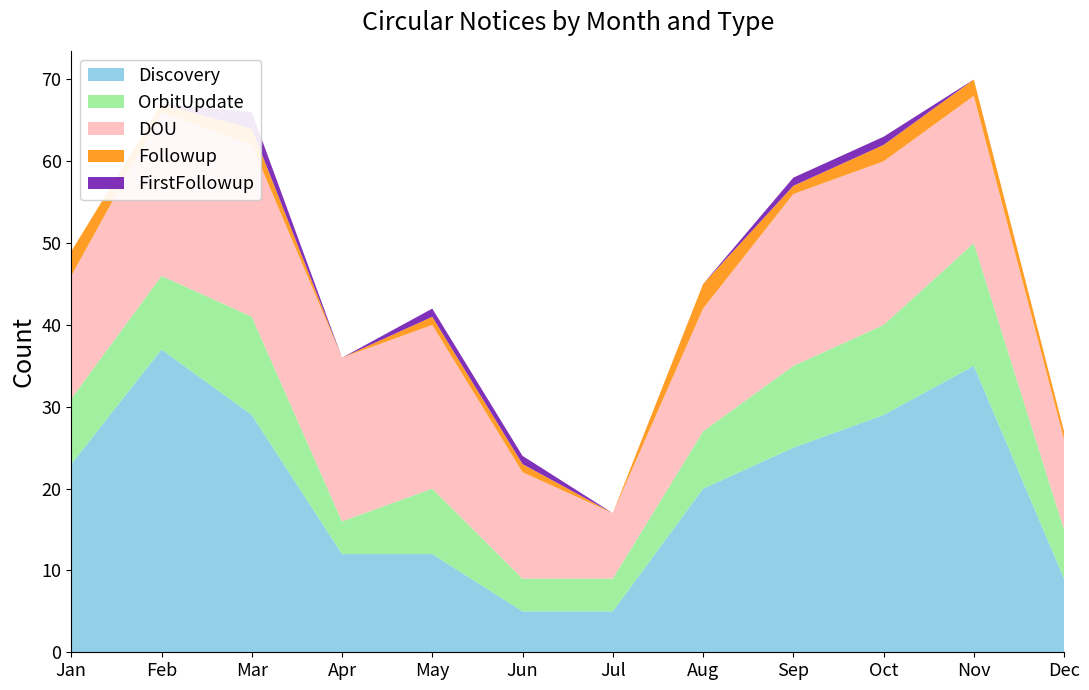

Reading right to left, what are all the values shown in this chart?

Discovery: 9	35	29	25	20	5	5	12	12	29	37	23
OrbitUpdate: 6	15	11	10	7	4	4	8	4	12	9	8
DOU: 11	18	20	21	15	8	13	20	20	21	20	15
Followup: 1	2	2	1	3	0	1	1	0	2	1	3
FirstFollowup: 0	0	1	1	0	0	1	1	0	2	0	0